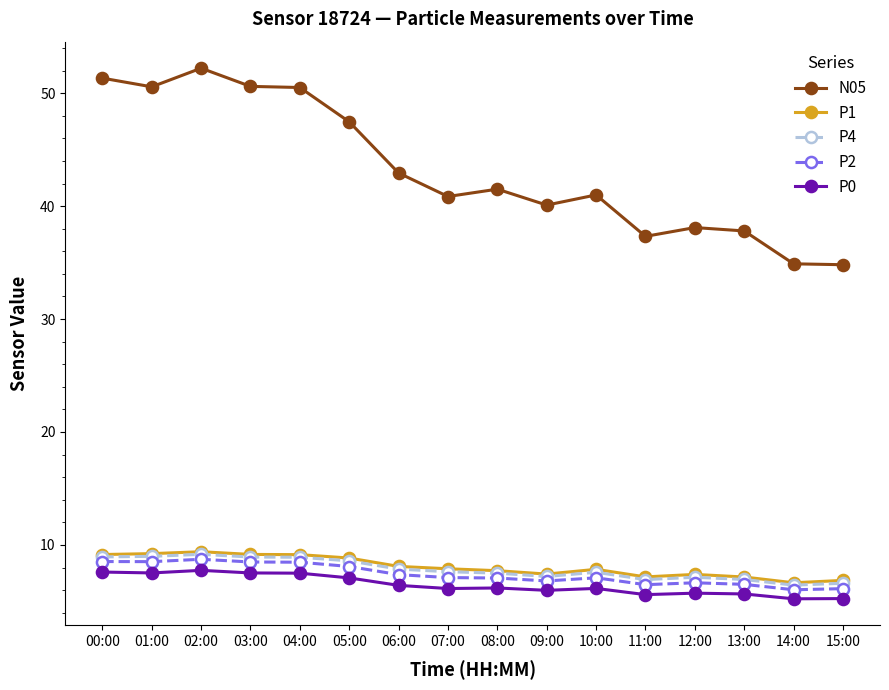

At how many categories does at least one series exceed 24?

16